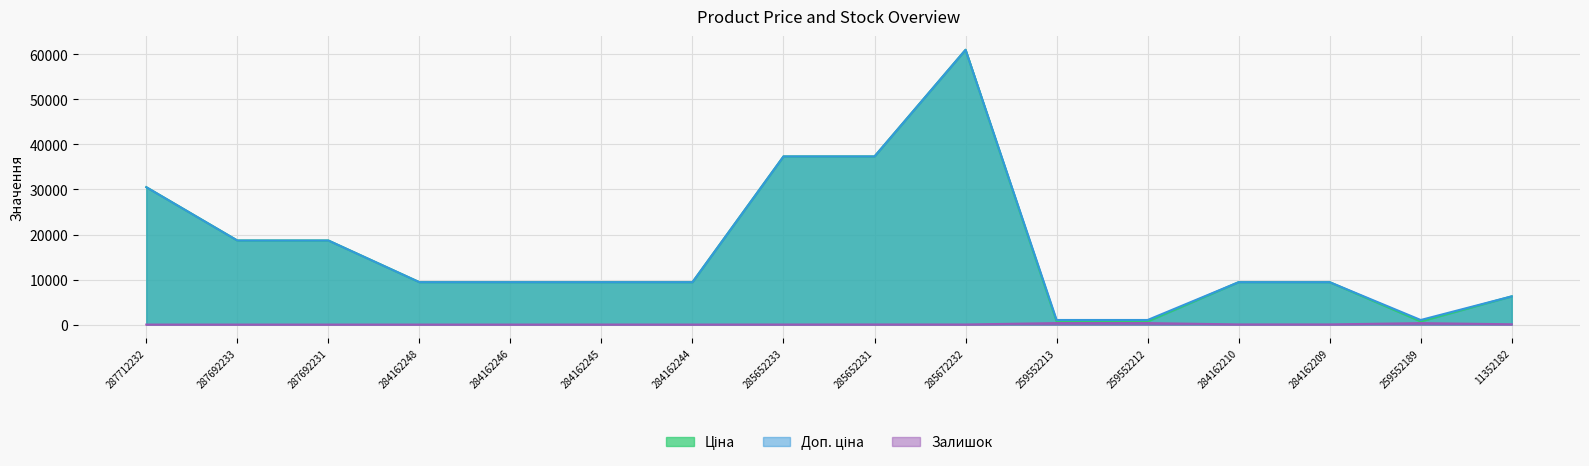

What is the value of the Доп. ціна point at the 11th from the left?

1017.8